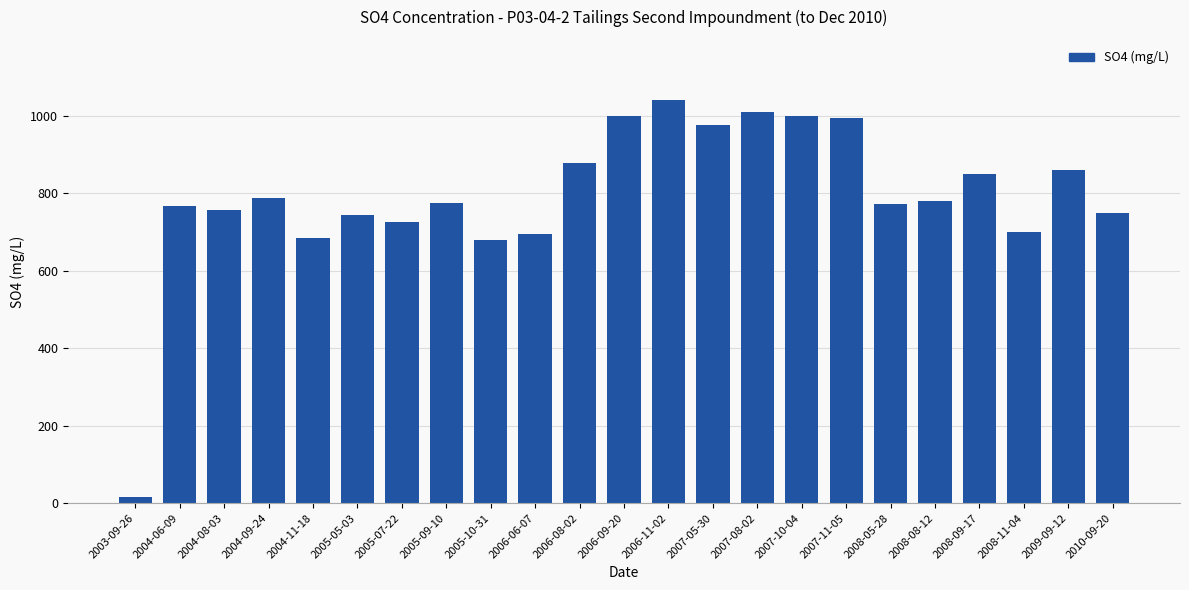

Is it true that the value at 2007-10-04 is 1000?

True